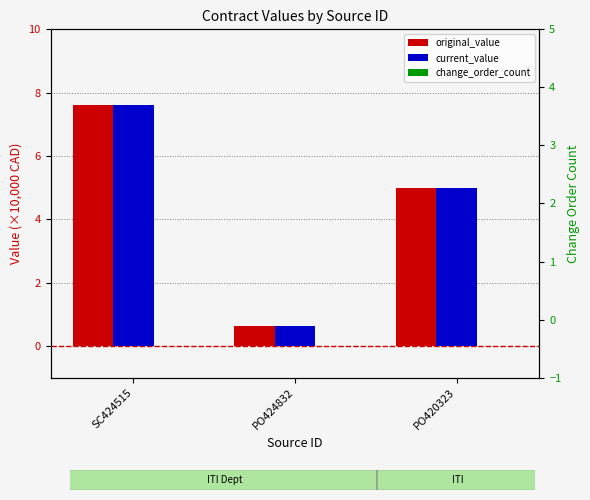

Which category has the highest value in the original_value series?

SC424515